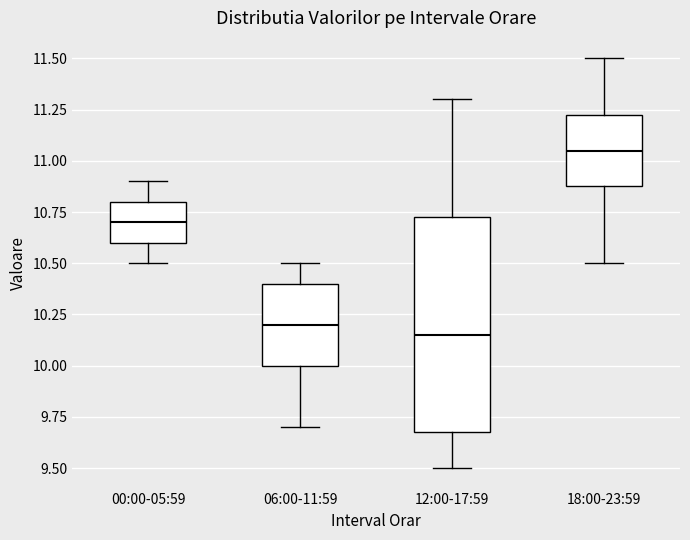

Reading left to right, read every box against the y-axis: the position of its median line, the range the box covers, and the ends of its whiskers. The values are not printed on the chart, so give them approximately, as read against the axis.

00:00-05:59: median 10.70, box 10.60 to 10.80, whiskers 10.50 to 10.90
06:00-11:59: median 10.20, box 10.00 to 10.40, whiskers 9.70 to 10.50
12:00-17:59: median 10.15, box 9.70 to 10.75, whiskers 9.50 to 11.30
18:00-23:59: median 11.05, box 10.90 to 11.25, whiskers 10.50 to 11.50